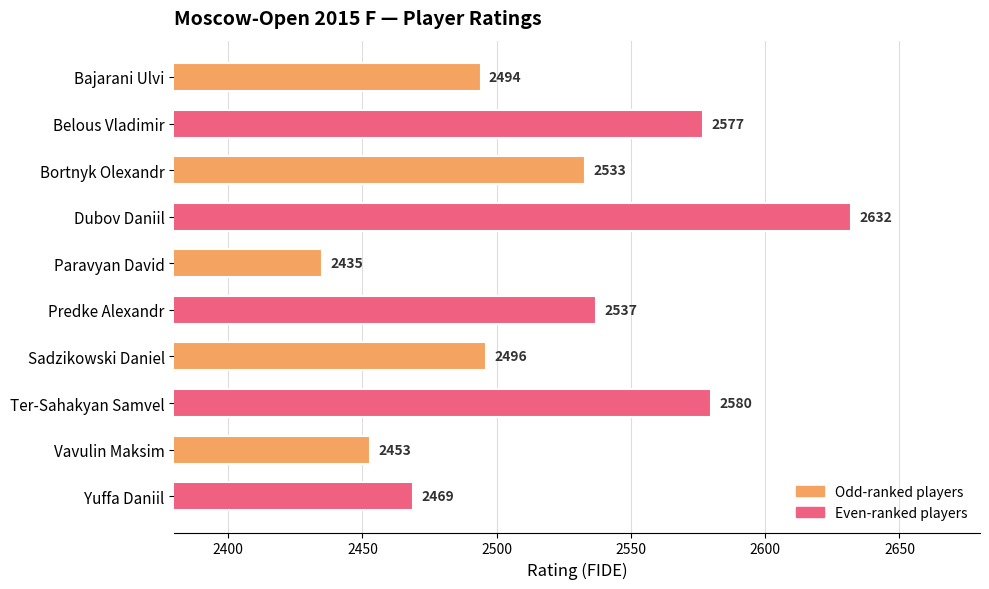

The value at Yuffa Daniil is 1328. True or false?

False